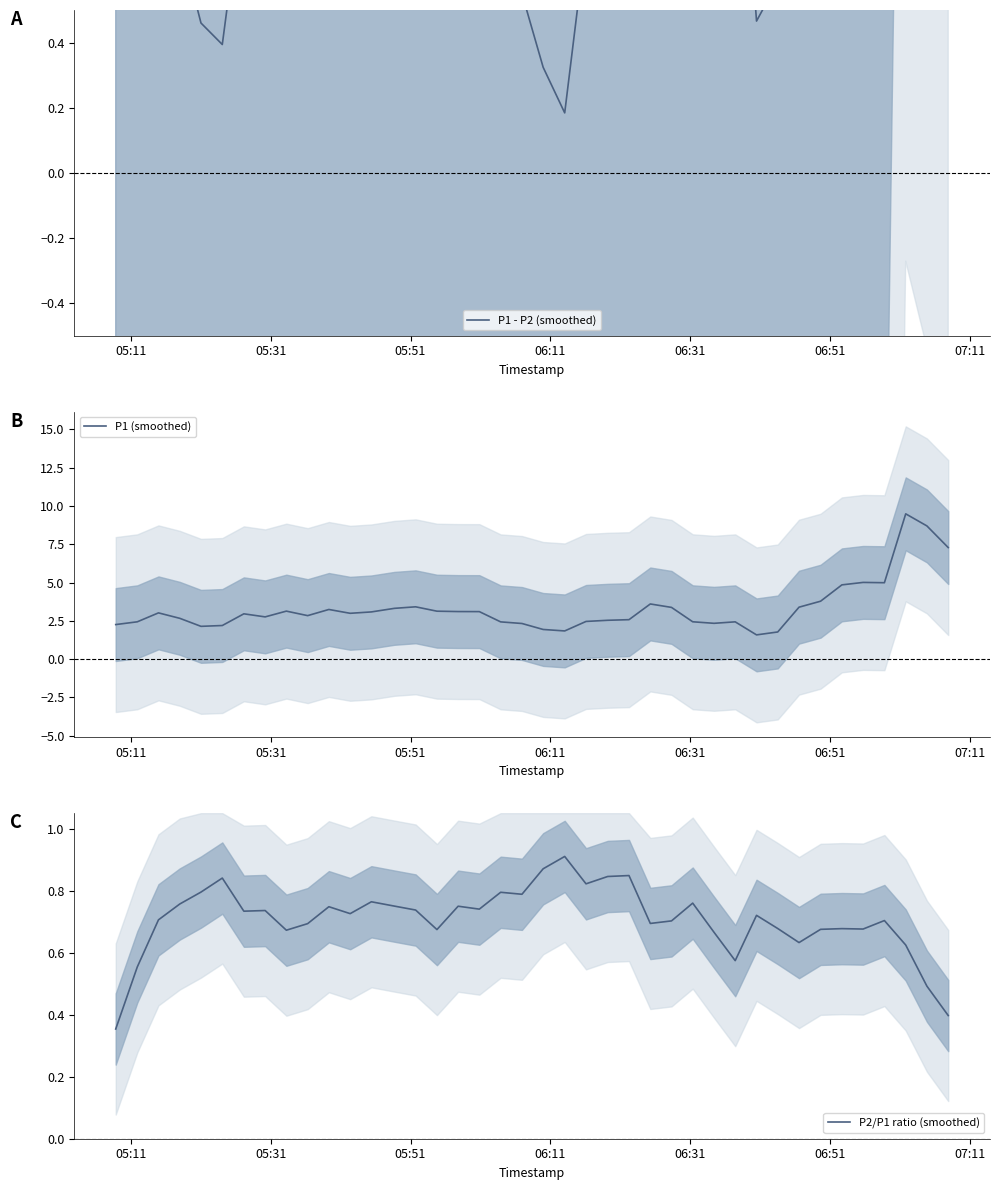

Does the chart display data point markers on the line(s)?

No